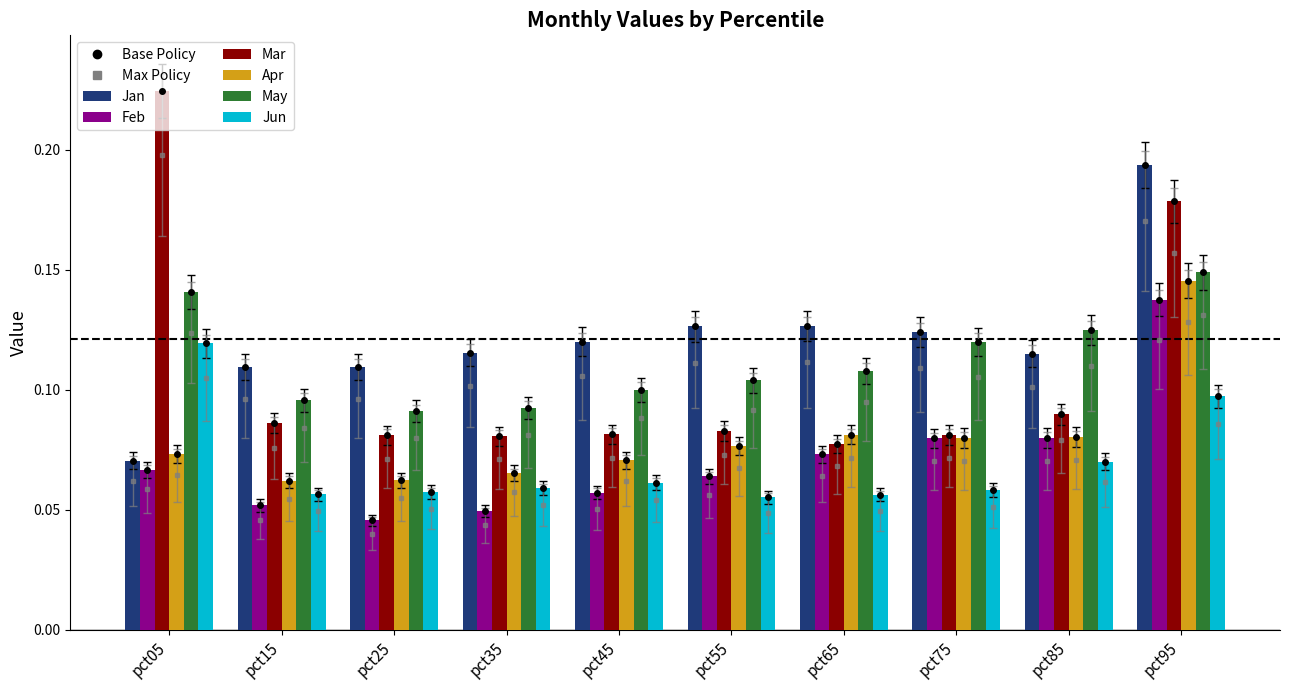

What is the highest value of the Jan series?

0.2